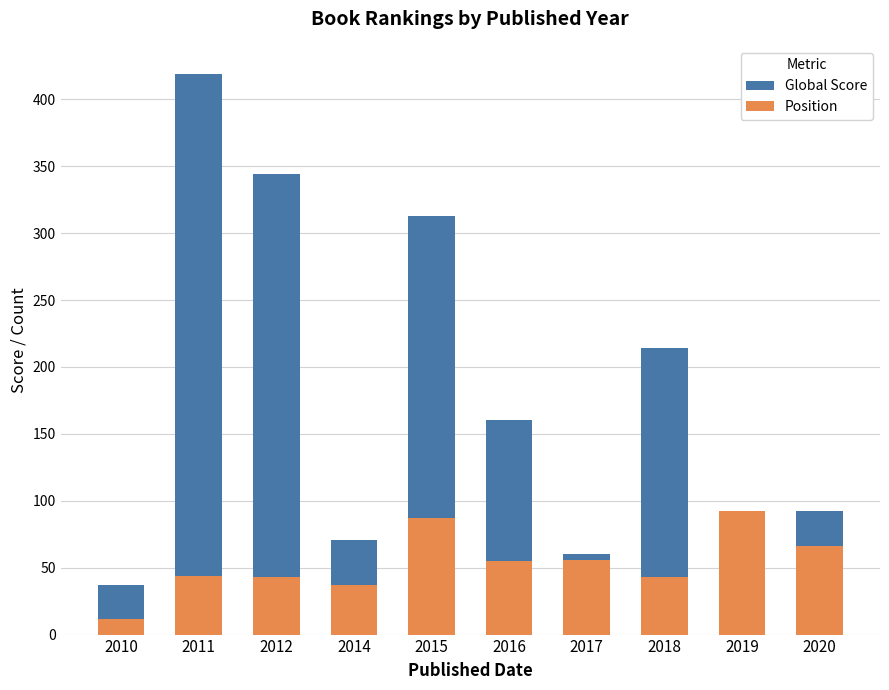

Rank the series by their average value, from highest to lowest.

Global Score, Position